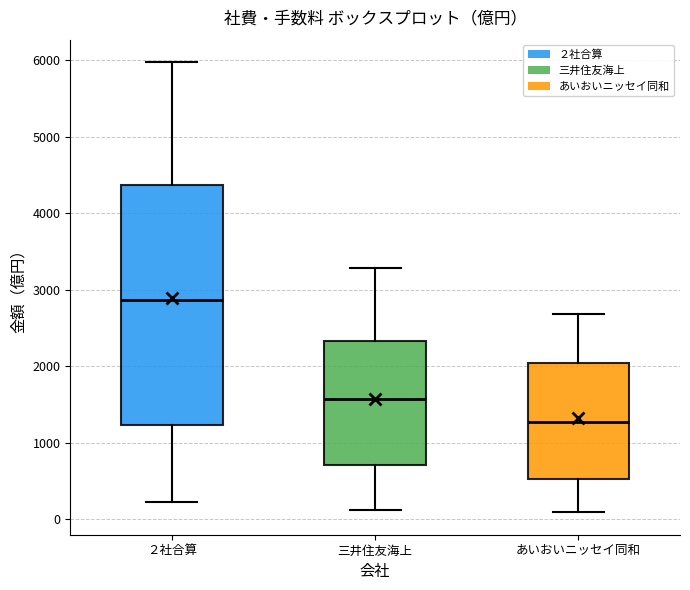

Reading left to right, transcribe this box plot: for each box, give where its median line is, the range the box spans, and where its two whiskers end, as read against the y-axis. The values are not printed on the chart, so give them approximately, as read against the axis.

２社合算: median 2900, box 1200 to 4400, whiskers 200 to 6000
三井住友海上: median 1600, box 700 to 2300, whiskers 100 to 3300
あいおいニッセイ同和: median 1300, box 500 to 2000, whiskers 100 to 2700